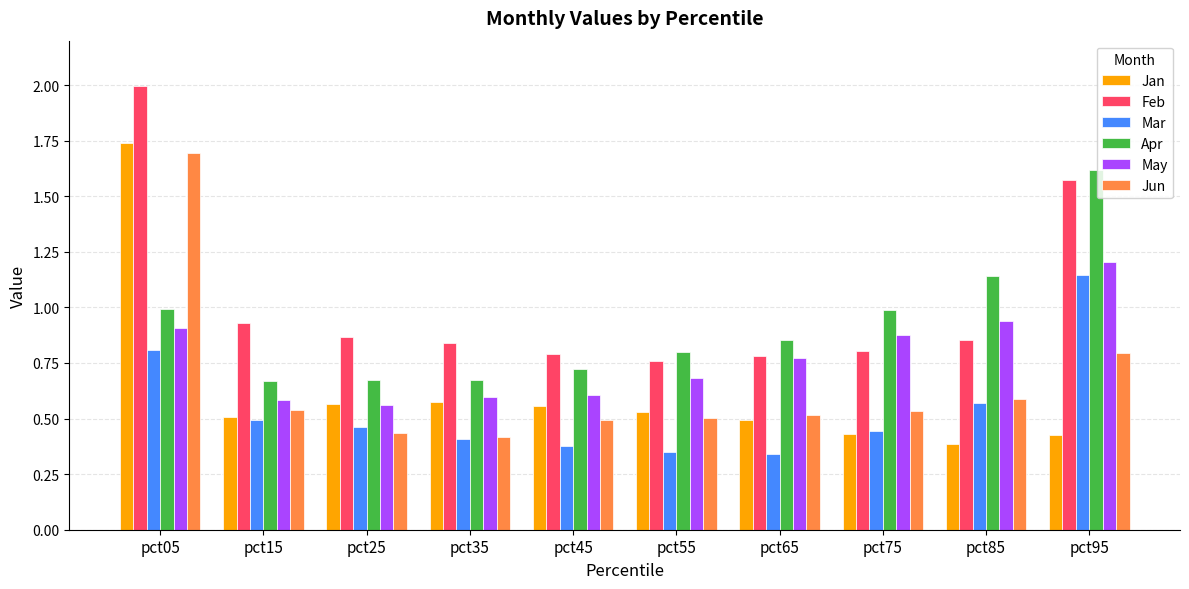

The May series shows 0.9 at pct75. True or false?

True